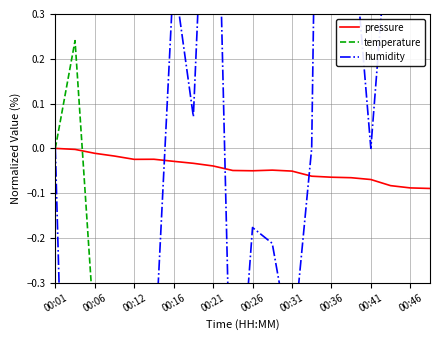

After their last crossing, which series has the higher values: pressure or temperature?

pressure